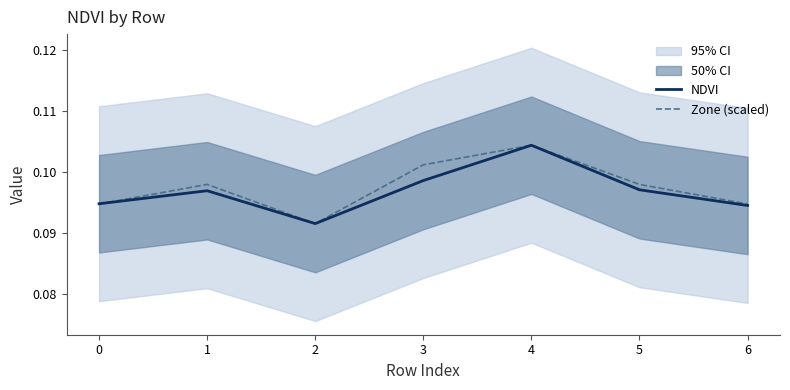

Reading right to left, what are all the values shown in this chart?

NDVI: 0.1	0.1	0.1	0.1	0.1	0.1	0.1
Zone (scaled): 0.1	0.1	0.1	0.1	0.1	0.1	0.1